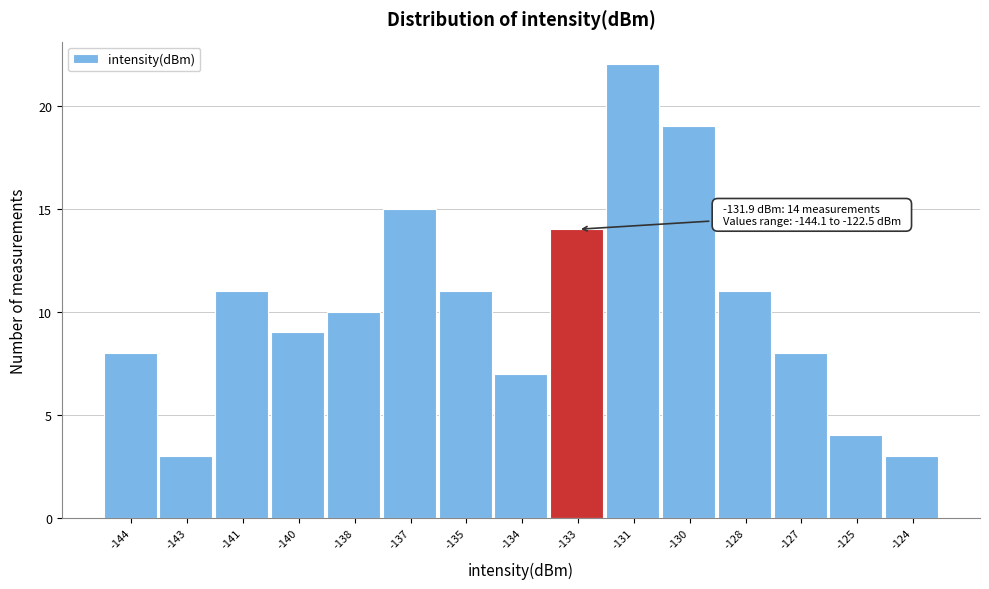

Reading left to right, extract all data points from this chart.

8	3	11	9	10	15	11	7	14	22	19	11	8	4	3